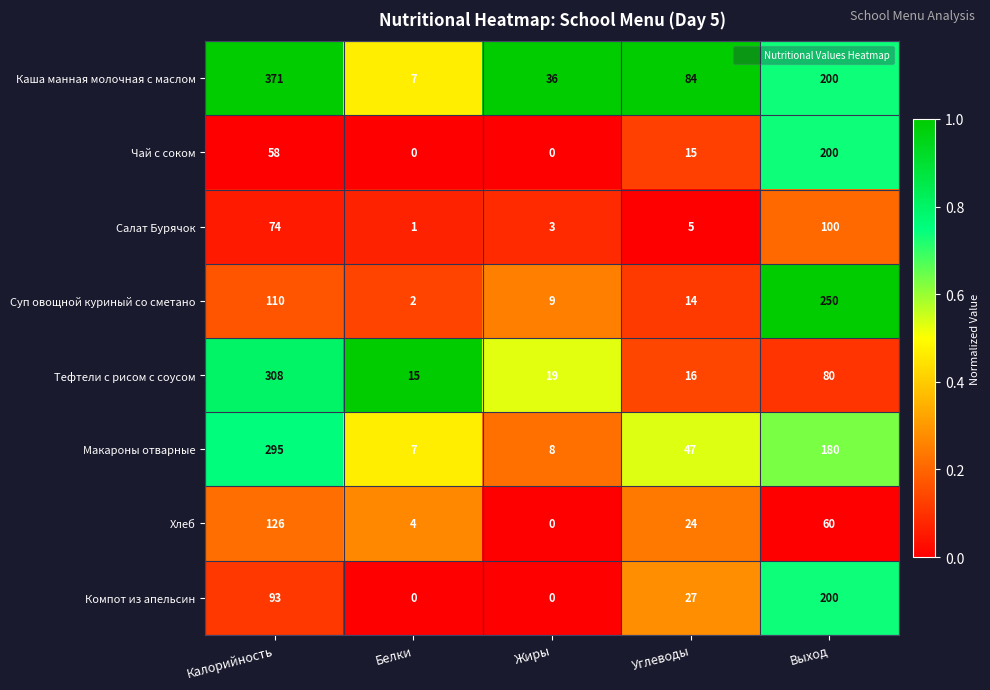

What is the difference between the second highest and second lowest values in the Компот из апельсин series?

93